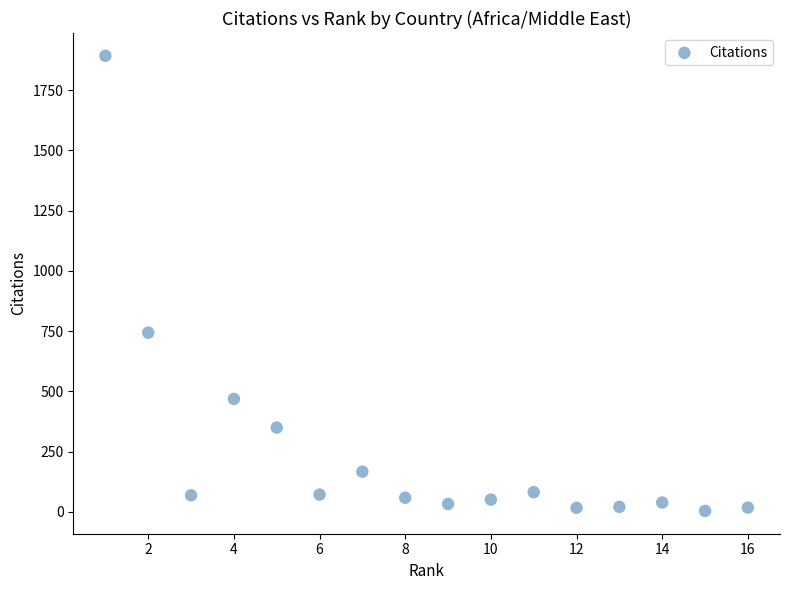

What Y value in the scatter plot is closest to 948?

744